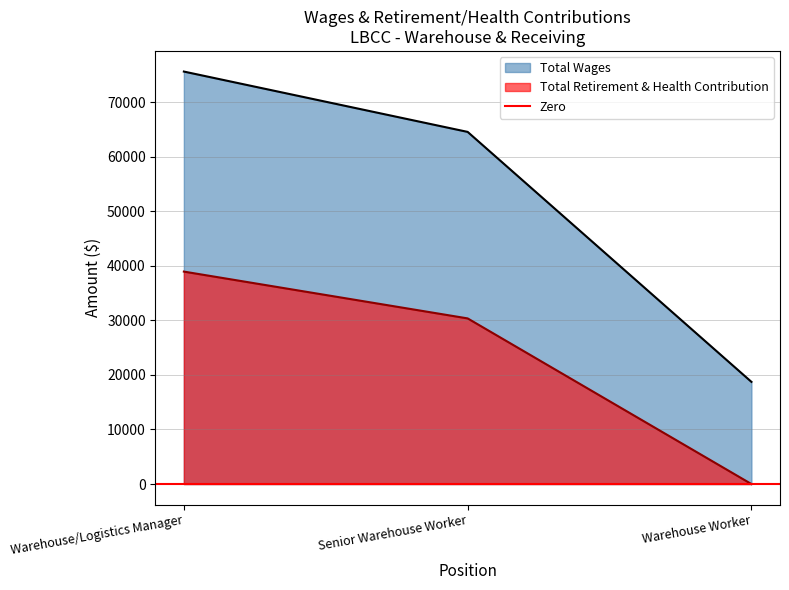

Where is Total Wages nearest to the value 47166?

Senior Warehouse Worker